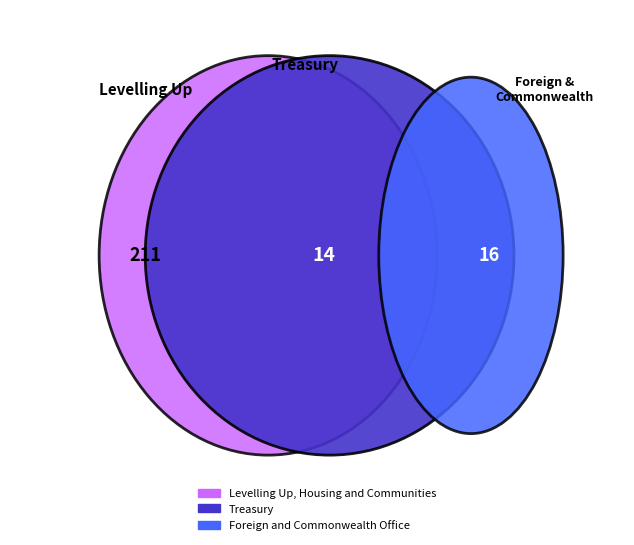

Count the number of slices in the pie.

3